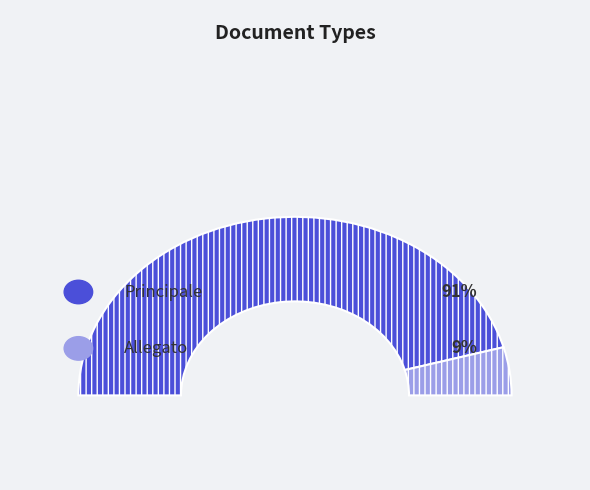

What percentage is the Allegato slice, to the nearest percent?

9%